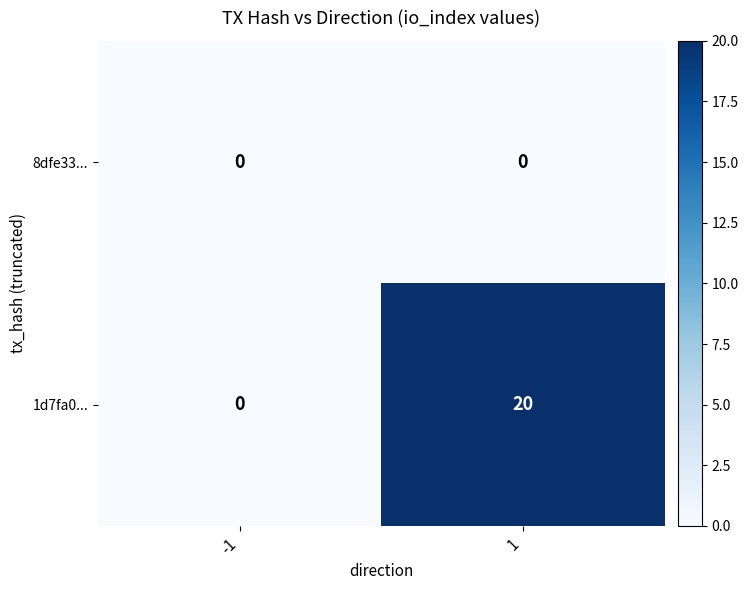

What is the total value across all series at 1?

20